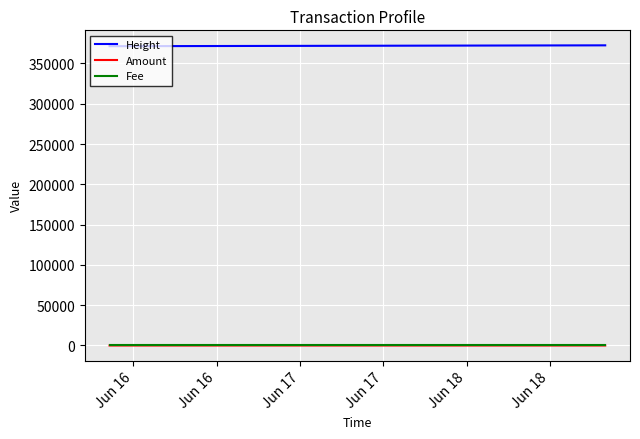

Which series has the largest total across all categories?

Height